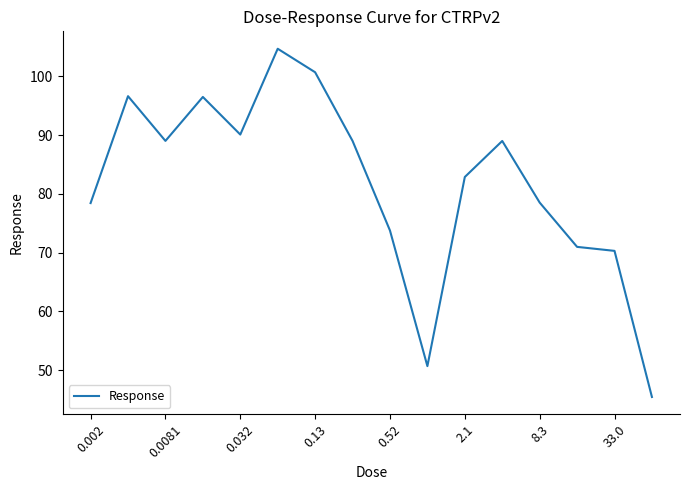

Count the number of data series in this chart.

1